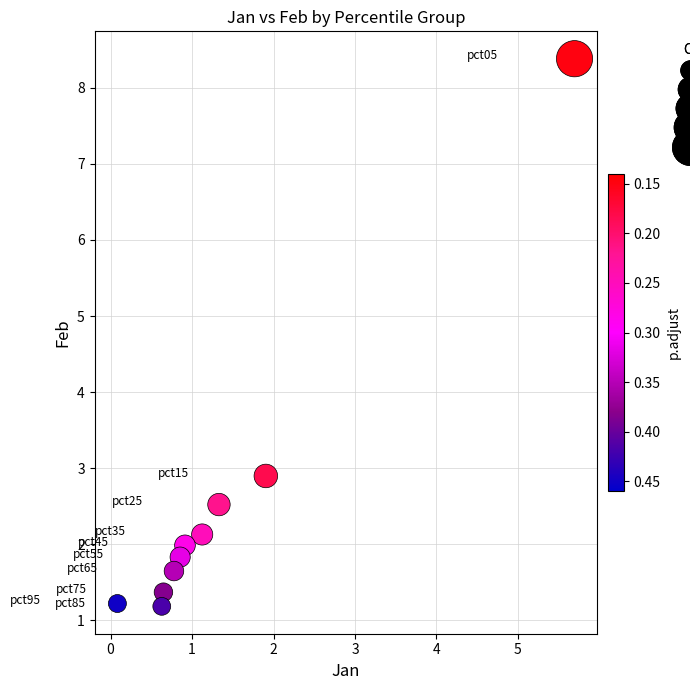

What is the range of X values (max minus min)?

5.6